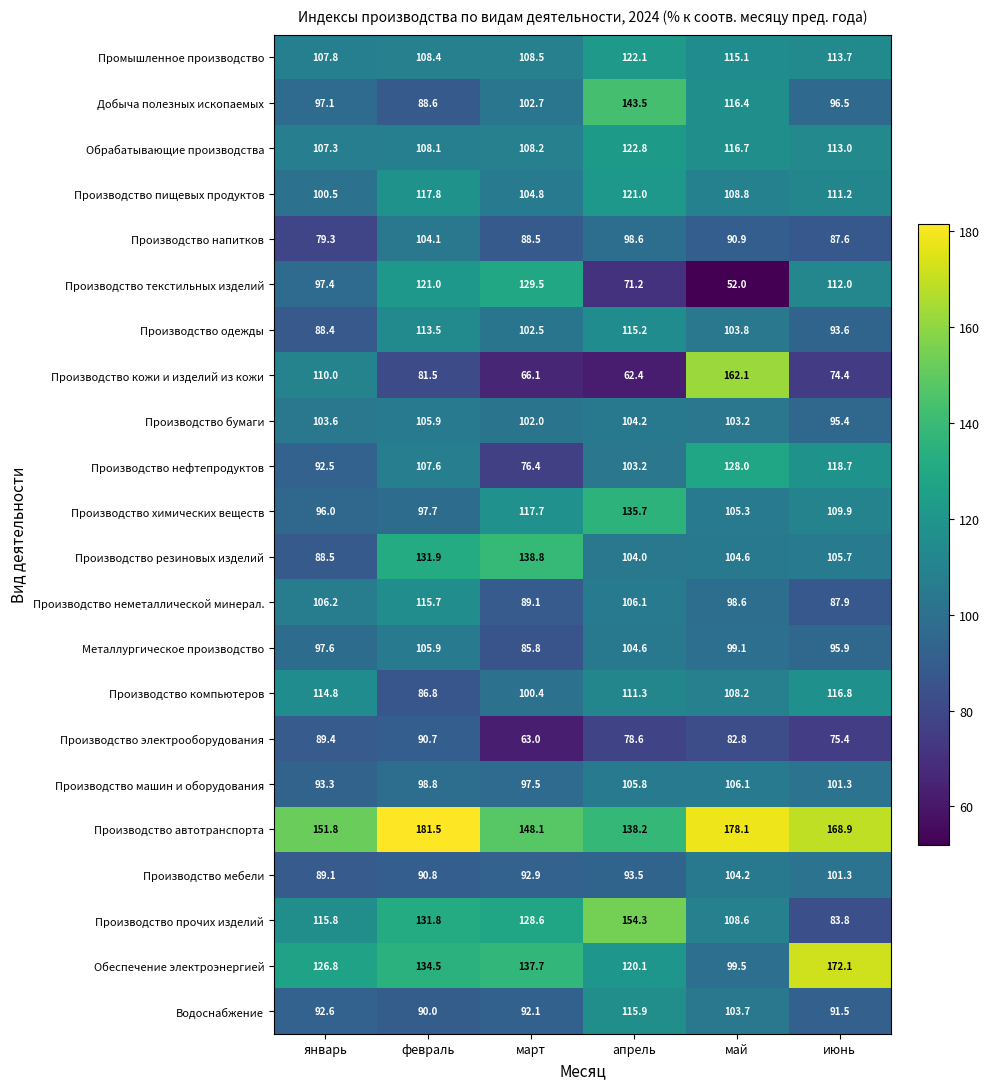

What is the approximate value of Производство нефтепродуктов at июнь?

118.7